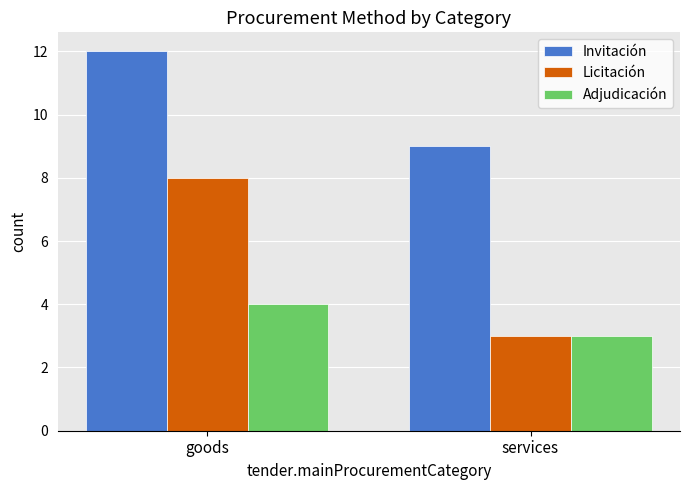

Reading right to left, list all the values displayed in this chart.

Invitación: services=9	goods=12
Licitación: services=3	goods=8
Adjudicación: services=3	goods=4